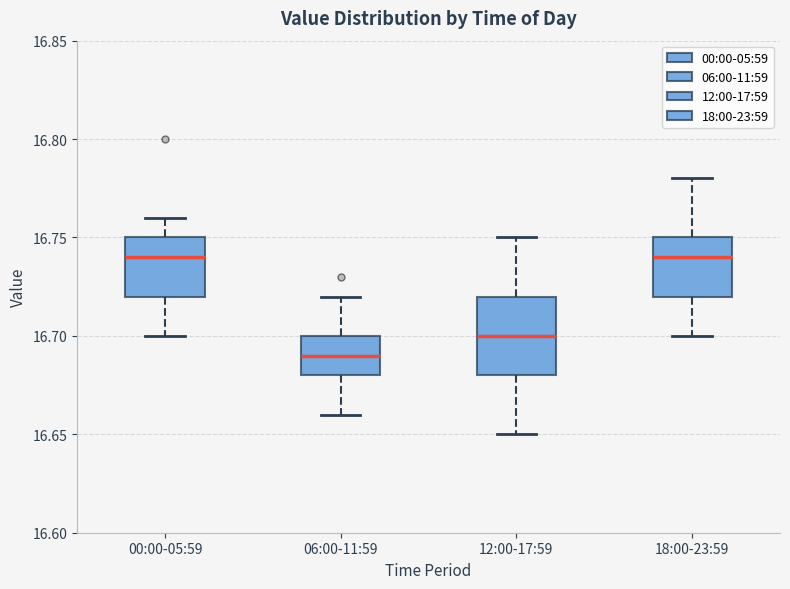

Reading left to right, read every box against the y-axis: the position of its median line, the range the box covers, and the ends of its whiskers. The values are not printed on the chart, so give them approximately, as read against the axis.

00:00-05:59: median 16.74, box 16.72 to 16.75, whiskers 16.70 to 16.76
06:00-11:59: median 16.69, box 16.68 to 16.70, whiskers 16.66 to 16.72
12:00-17:59: median 16.70, box 16.68 to 16.72, whiskers 16.65 to 16.75
18:00-23:59: median 16.74, box 16.72 to 16.75, whiskers 16.70 to 16.78